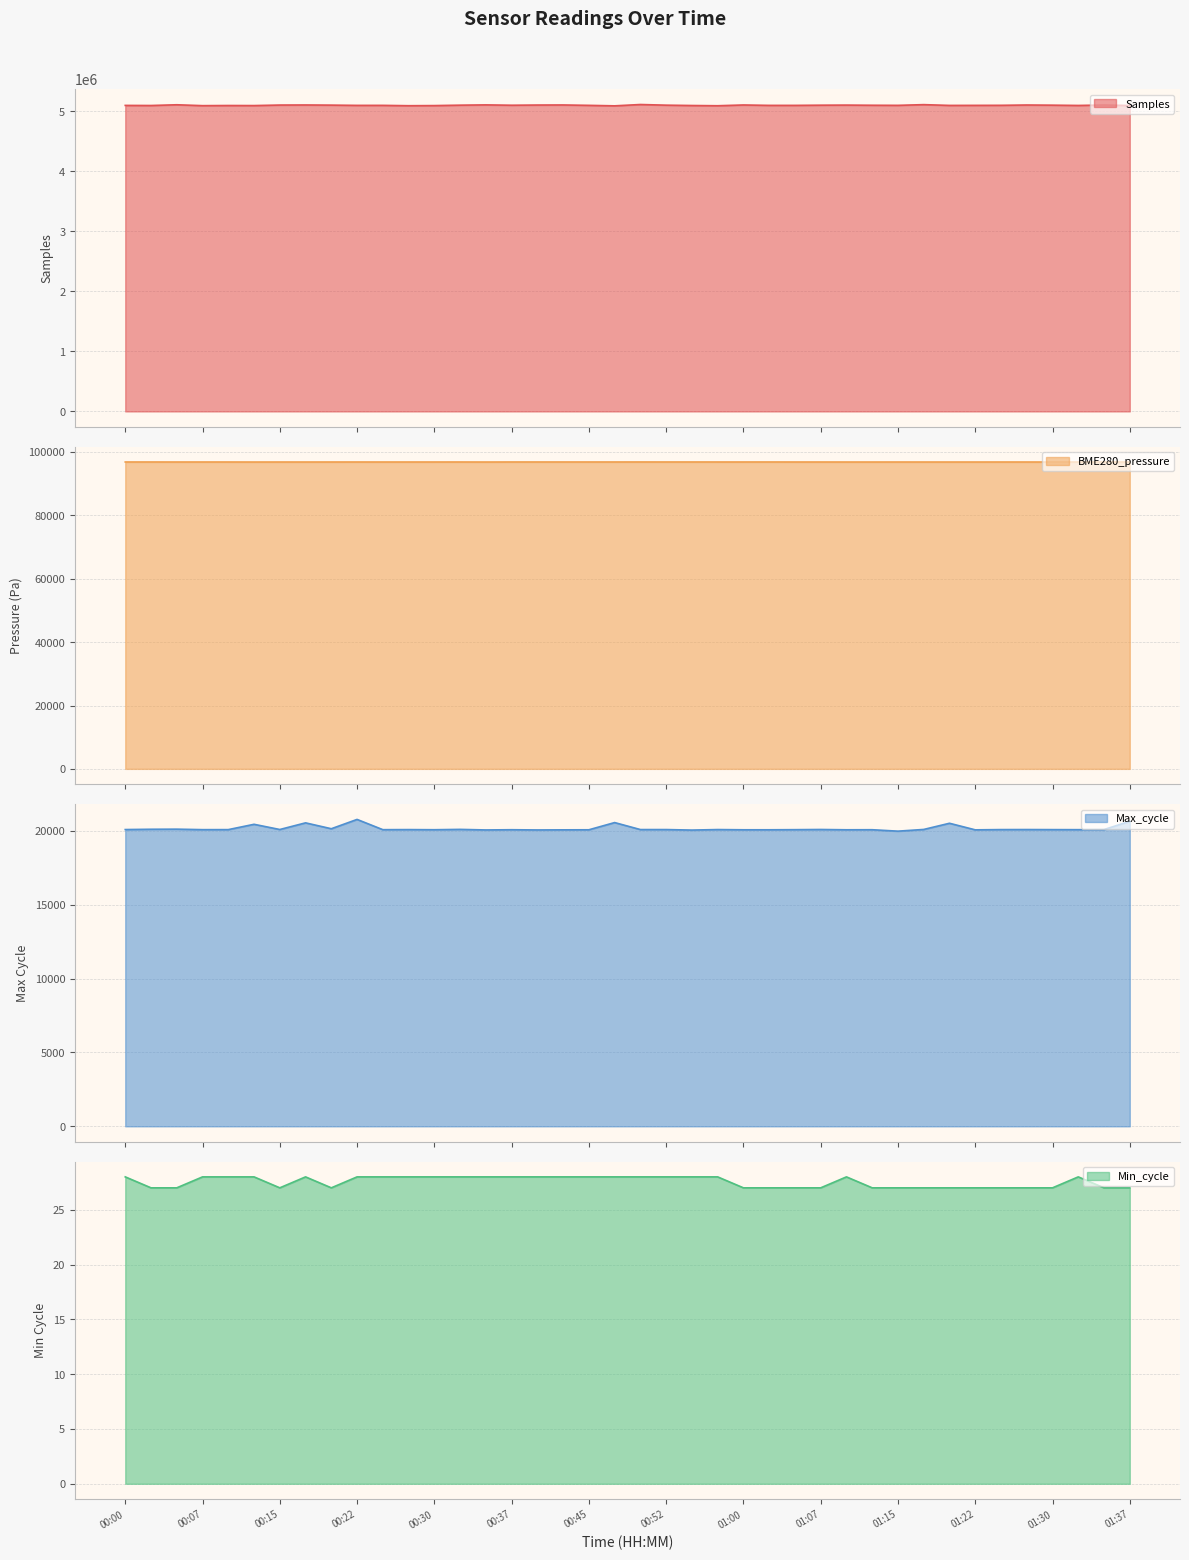

What is the label of the 36th point from the right?

00:10